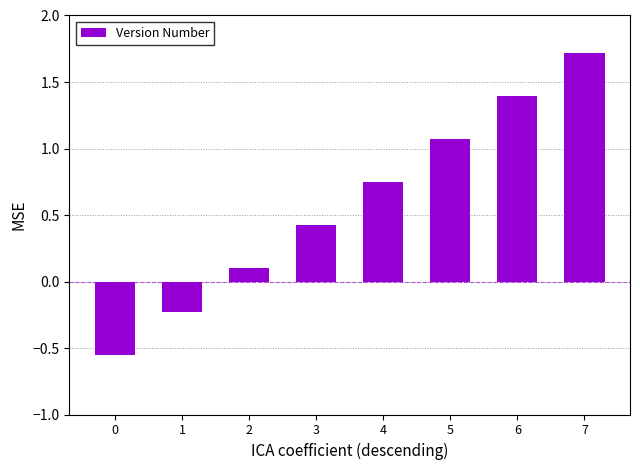

At which category does the chart reach its peak across all series?

7